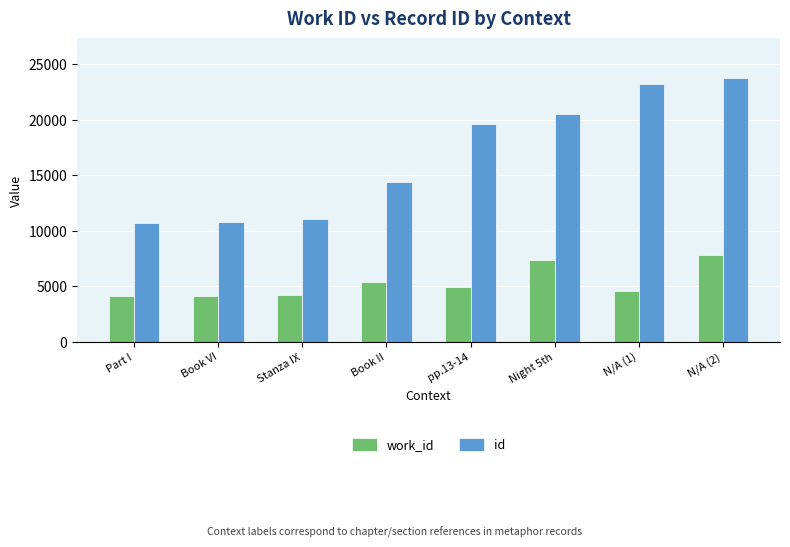

The value of work_id at pp.13-14 is 4909. True or false?

True